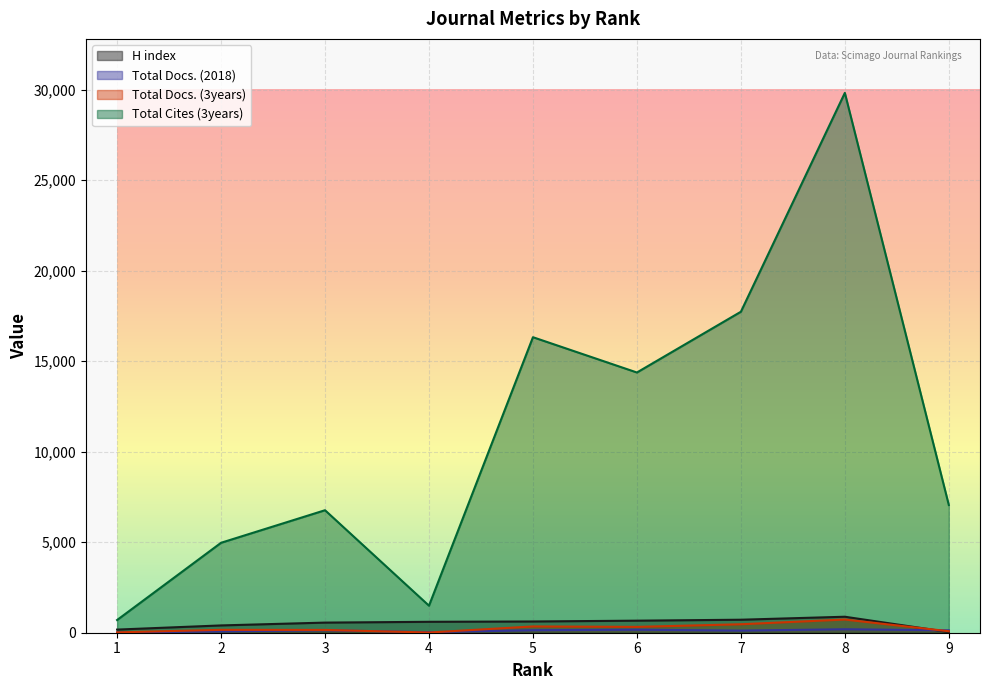

True or false: H index has more than 0 points higher than both neighbors.

True